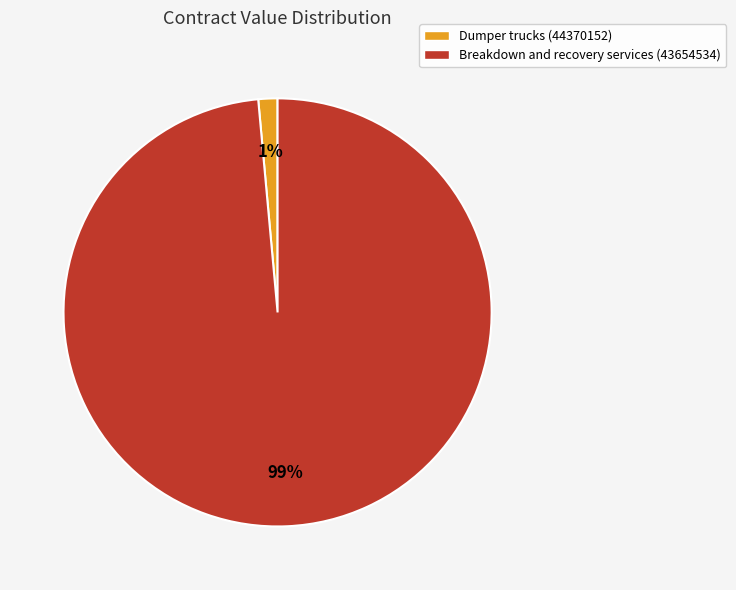

How many segments does this pie chart have?

2